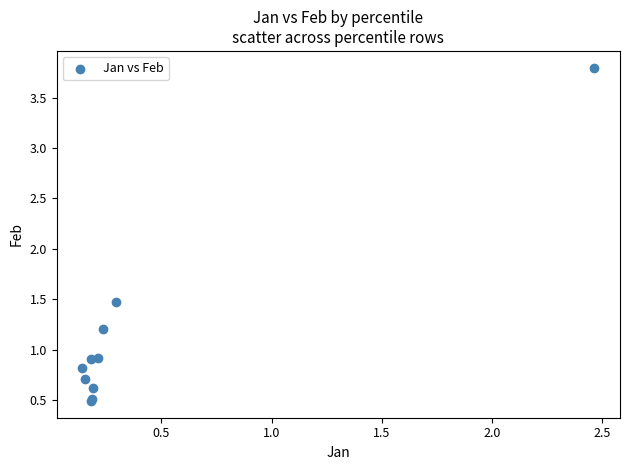

What Y value in the scatter plot is closest to 2?

1.5